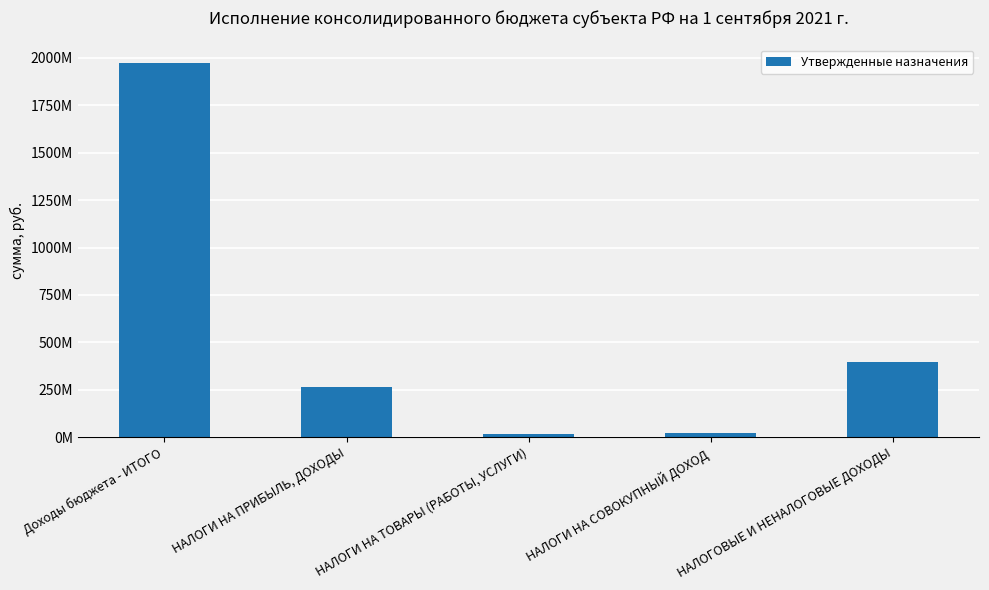

What is the minimum value shown in the chart?

18753700.0